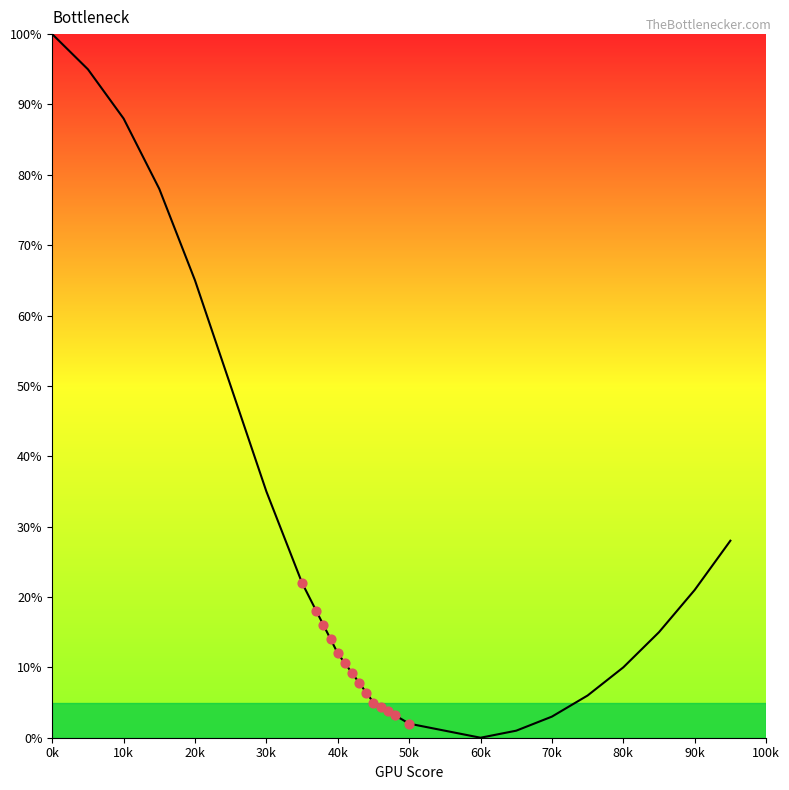

What is the ratio of the value at 5 to the value at 40?

7.9